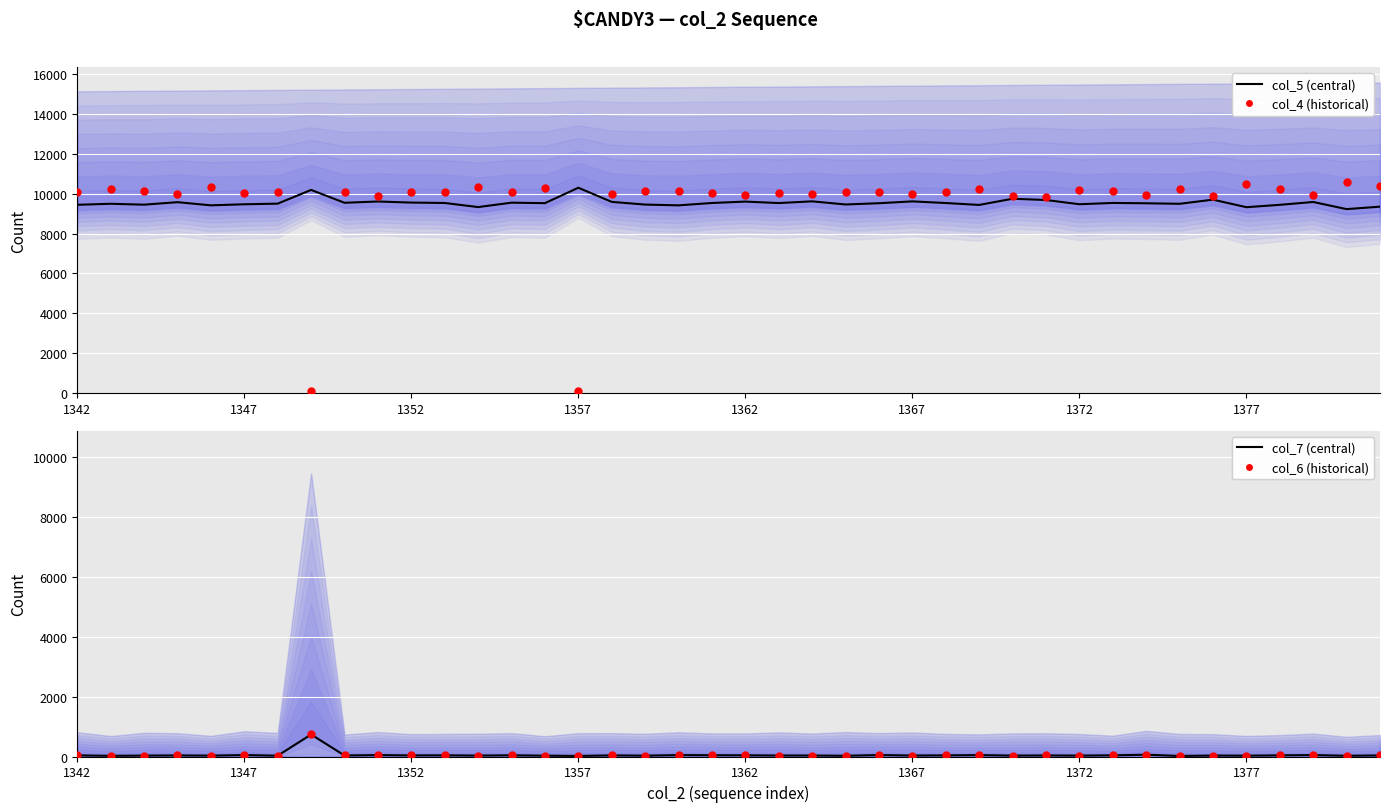

Which series has the largest total across all categories?

col_4